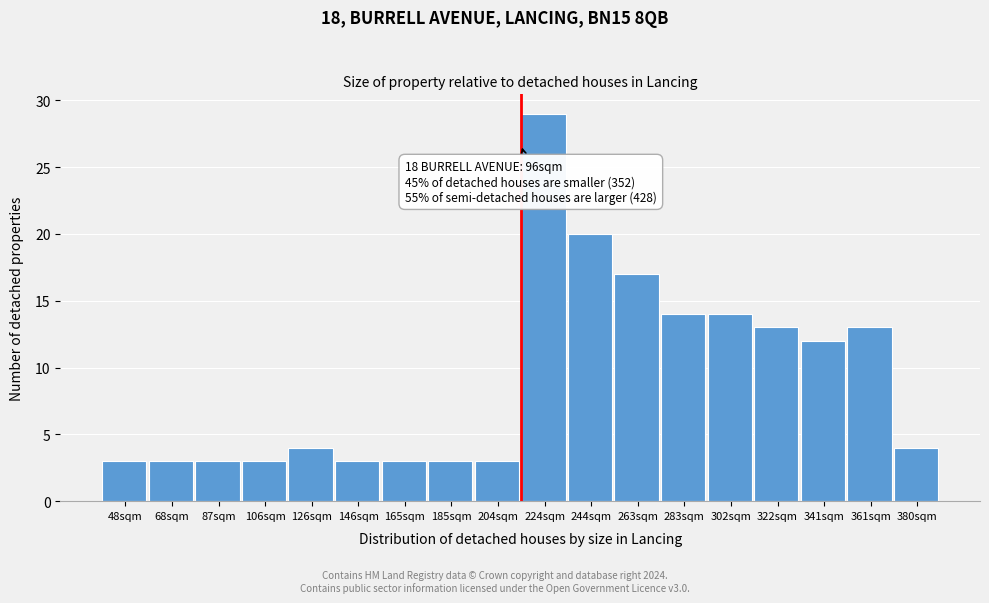

Reading left to right, transcribe all the data shown in this chart.

3	3	3	3	4	3	3	3	3	29	20	17	14	14	13	12	13	4